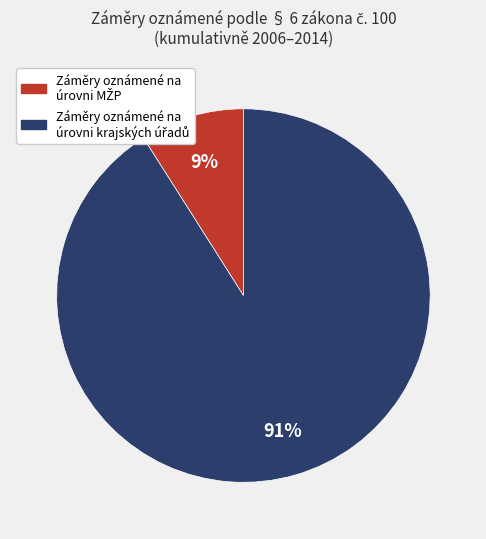

To the nearest percent, what is the difference between the largest and smallest slice percentages?

82%